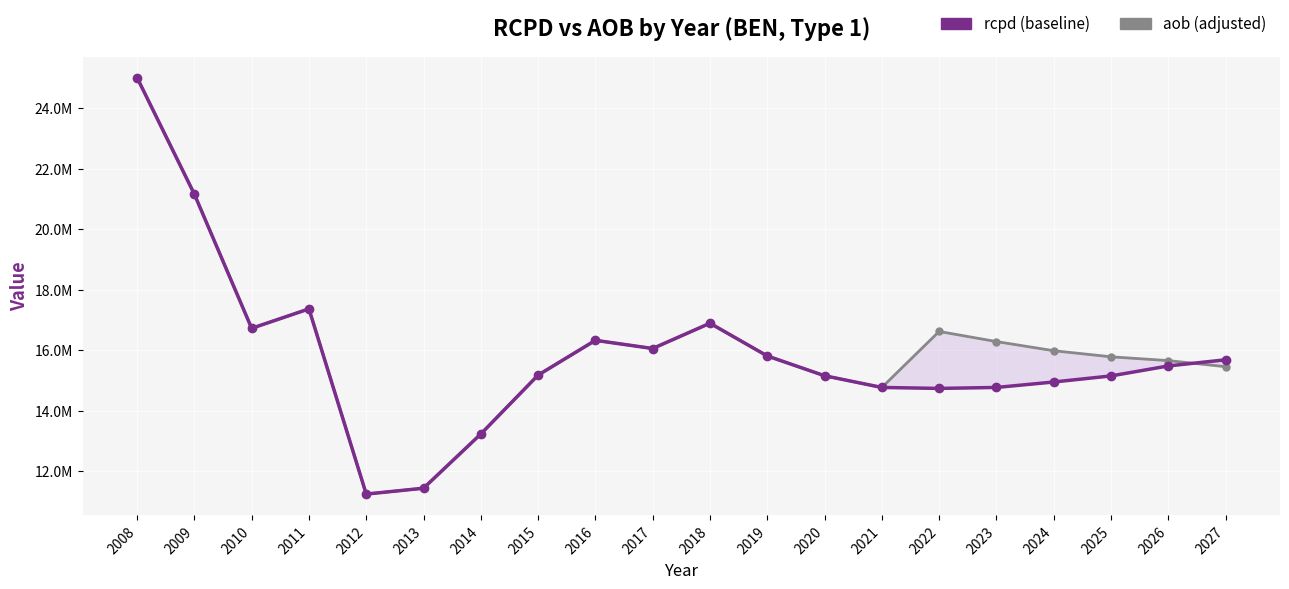

List the series in order of their peak value, highest first.

rcpd, aob